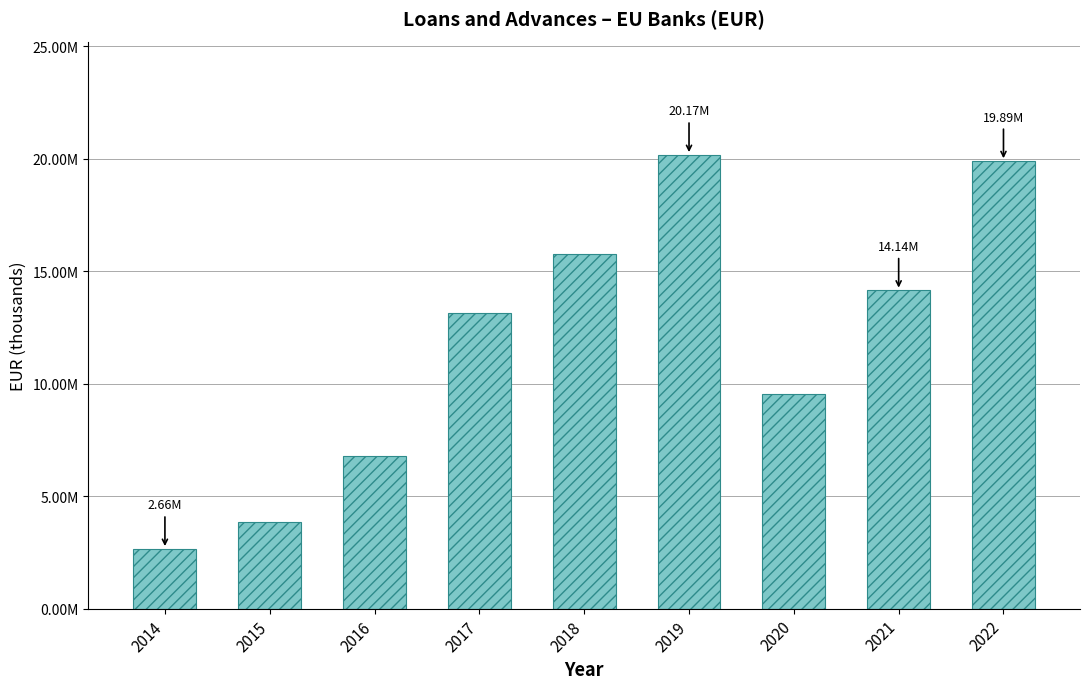

Reading left to right, list all the values displayed in this chart.

2656075.7	3864608.0	6805403.0	13155892.7	15752163.0	20167318.7	9532051.5	14142598.9	19894045.8